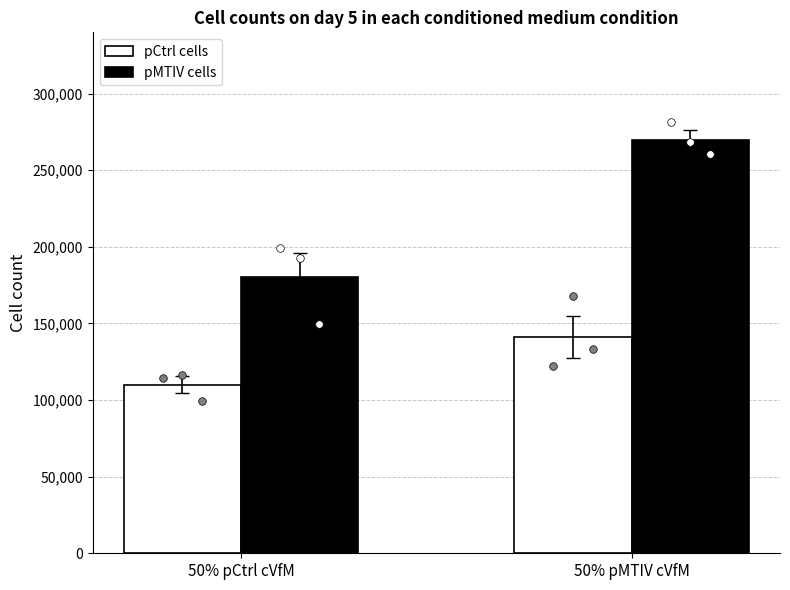

Which series contains the highest Y value?

pMTIV cells